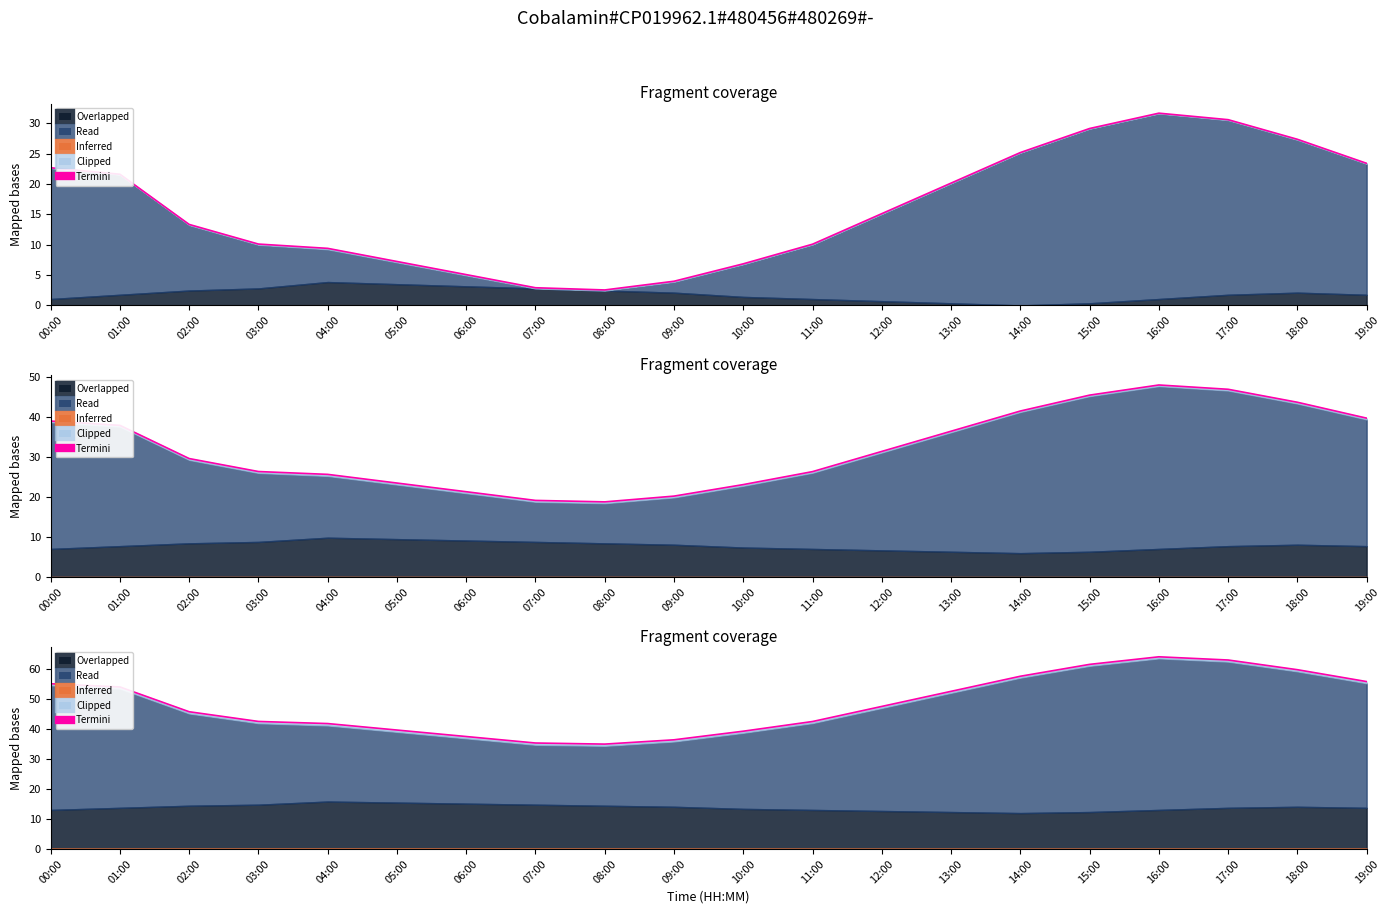

How many interior local peaks (higher than both neighbors) does the data have?

1